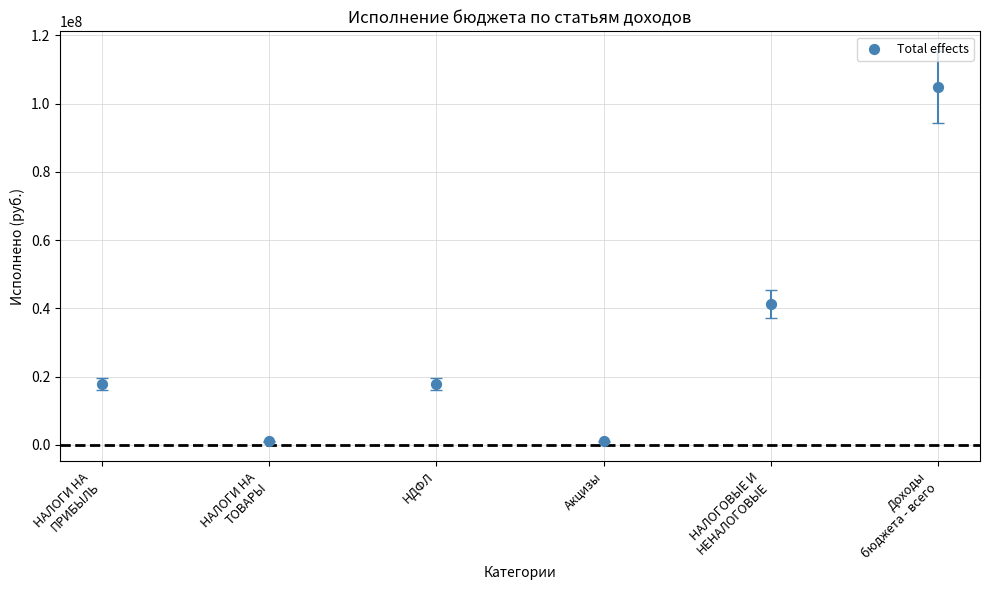

What is the average Y value?

30668651.1